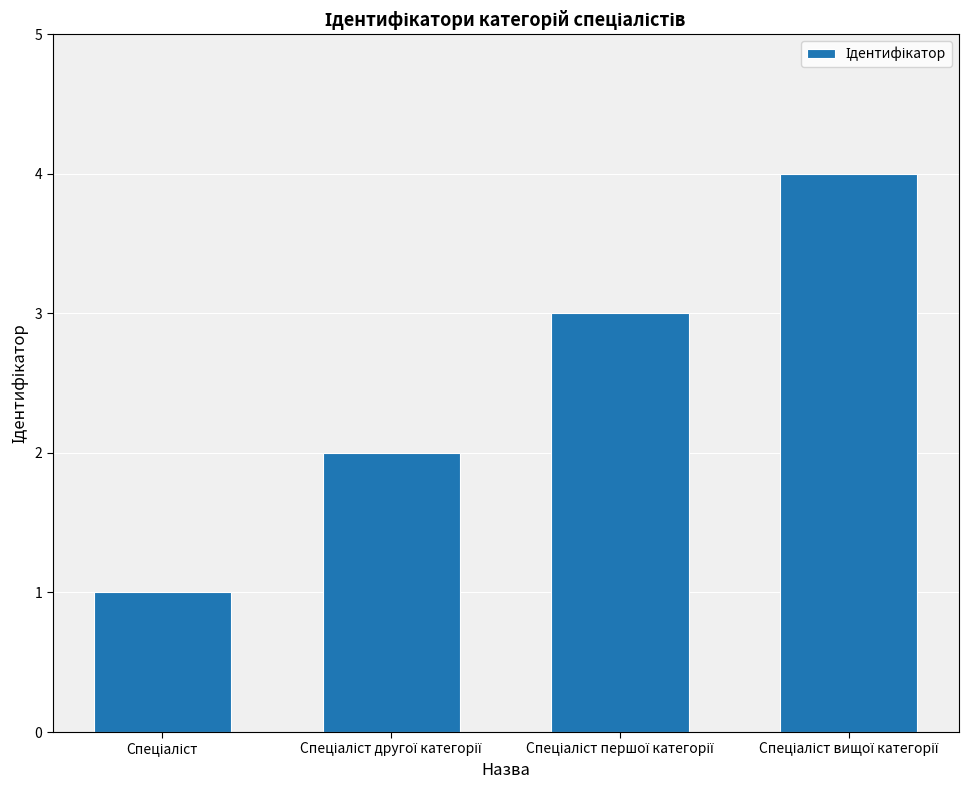

What is the difference between the maximum and minimum values?

3